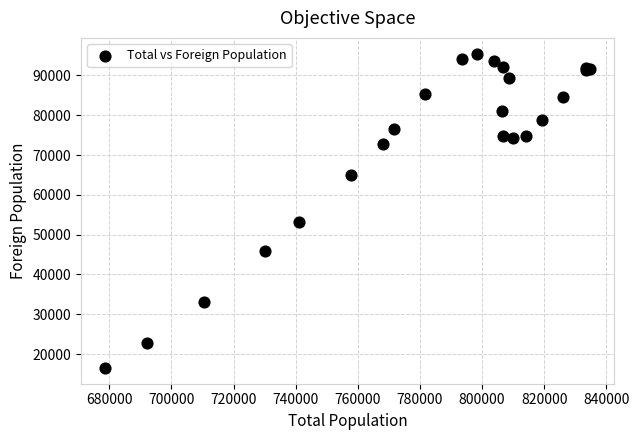

What Y value in the scatter plot is closest to 55986?

53151